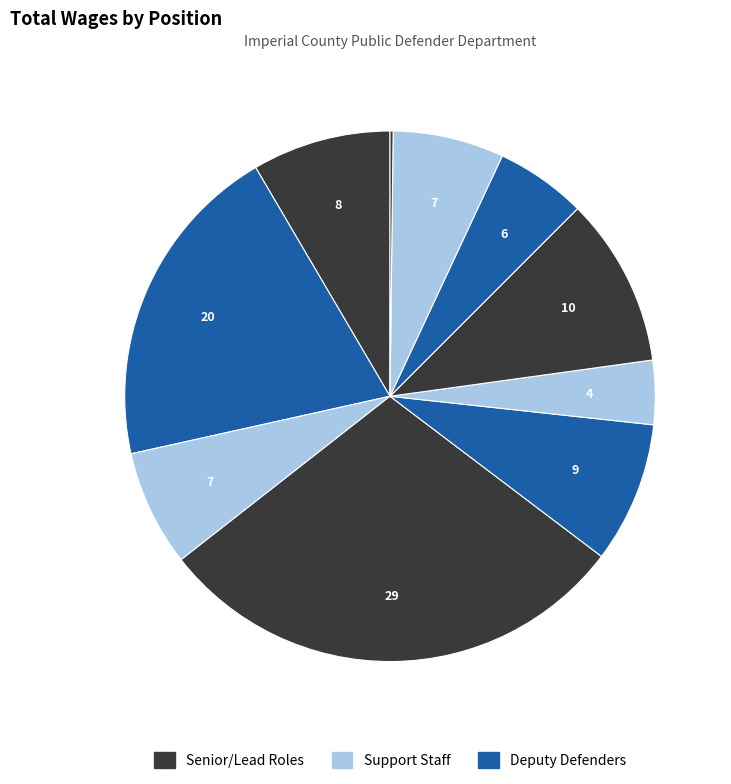

Which slice is the largest?

Deputy Public Defender IV